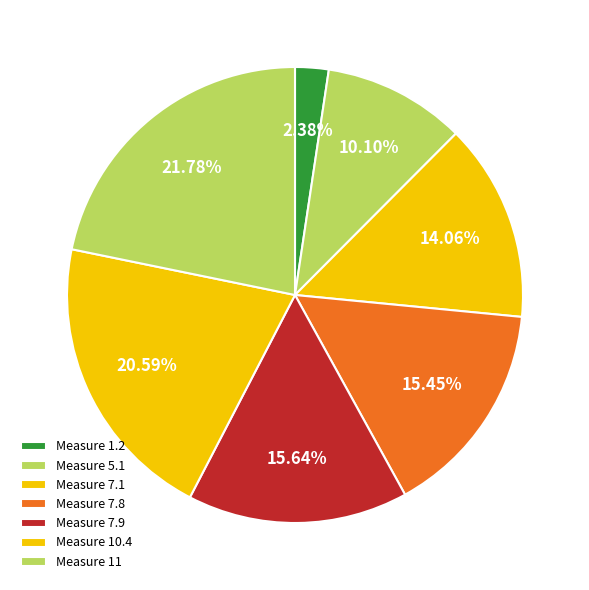

How many segments does this pie chart have?

7